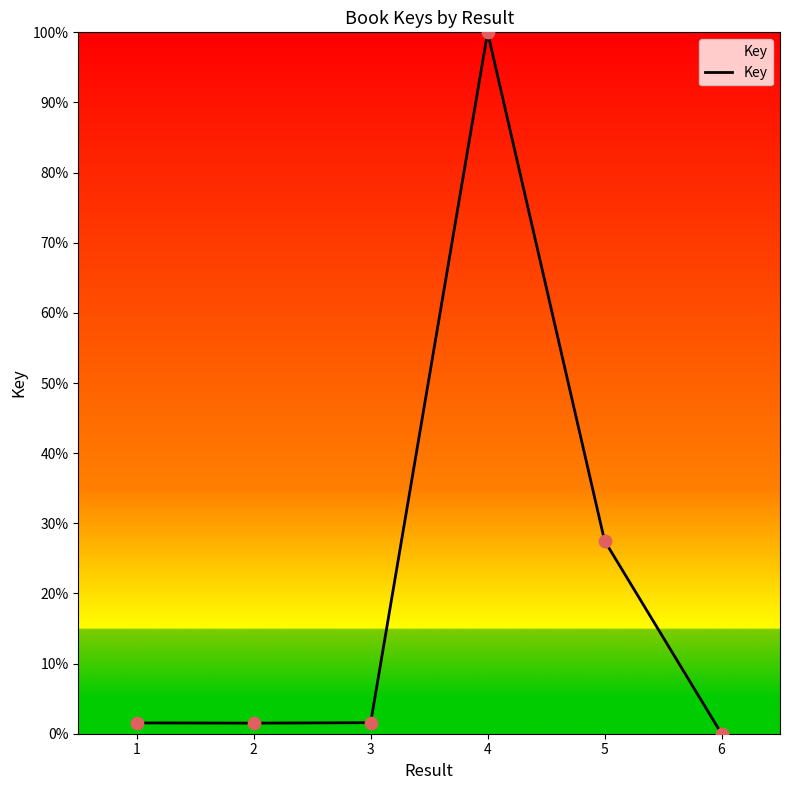

Approximately how many times larger is the value at 3 compared to 5?

0.1